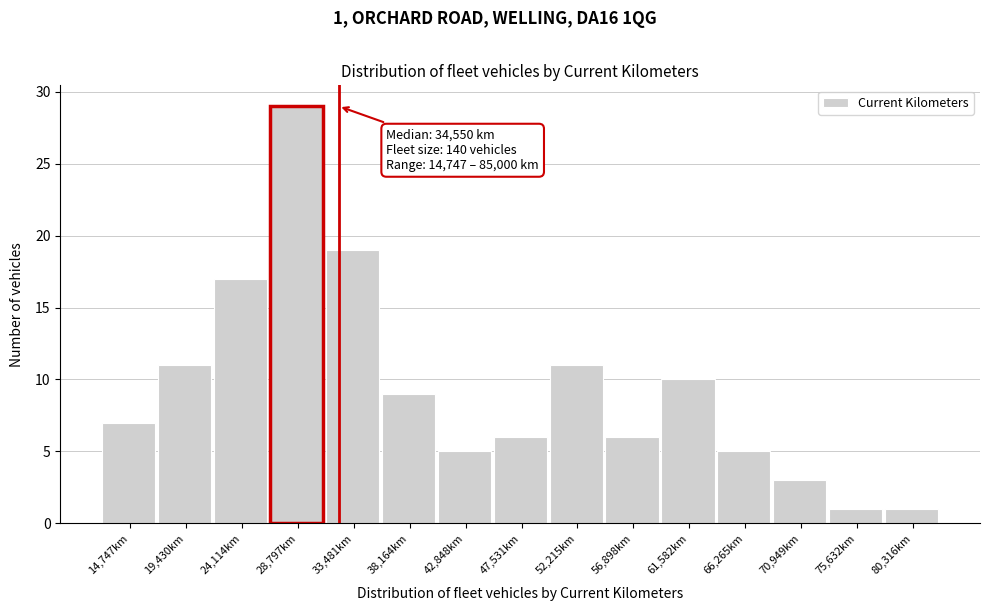

Reading right to left, extract all data points from this chart.

1	1	3	5	10	6	11	6	5	9	19	29	17	11	7